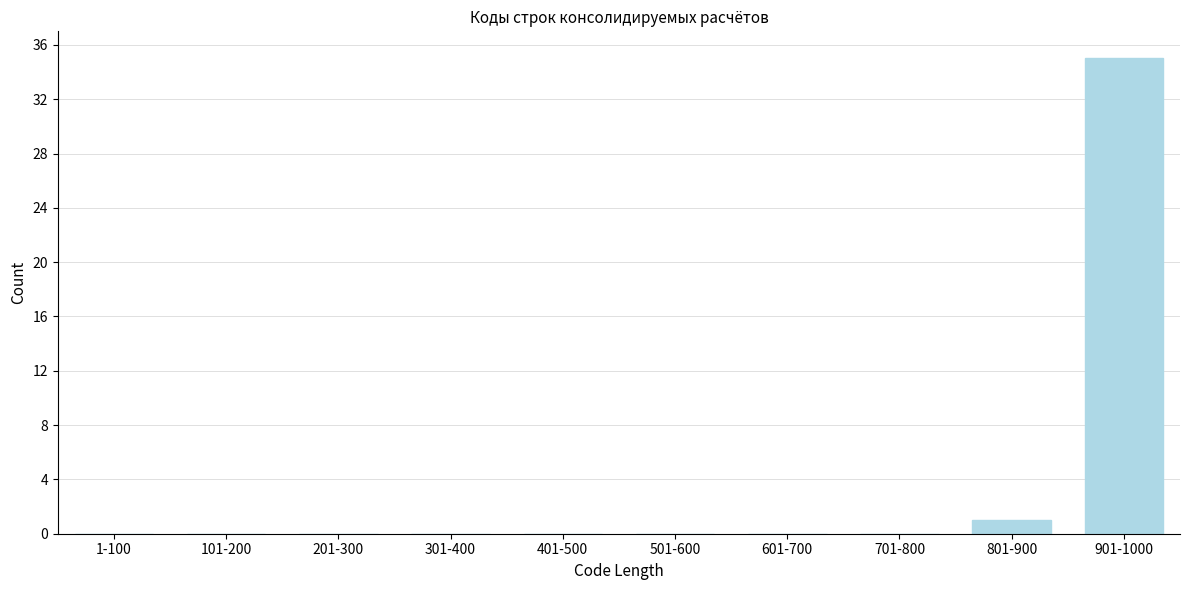

Reading right to left, extract all data points from this chart.

901-1000=35	801-900=1	701-800=0	601-700=0	501-600=0	401-500=0	301-400=0	201-300=0	101-200=0	1-100=0